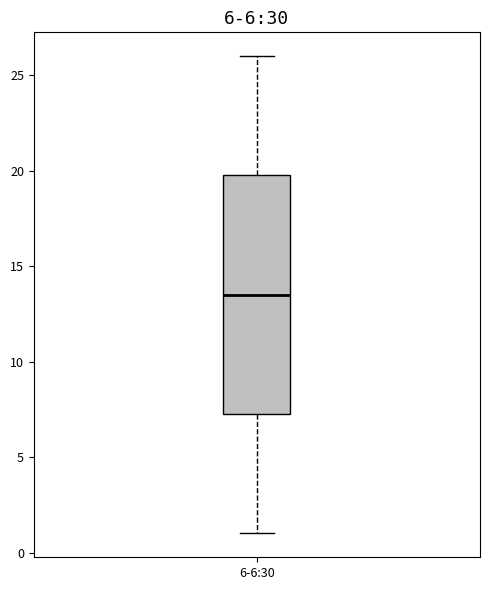

Read this box plot against the y-axis: the position of the median line, the range covered by the box, and the ends of both whiskers. The values are not printed on the chart, so give them approximately, as read against the axis.

median 13.5, box 7.5 to 20.0, whiskers 1.0 to 26.0